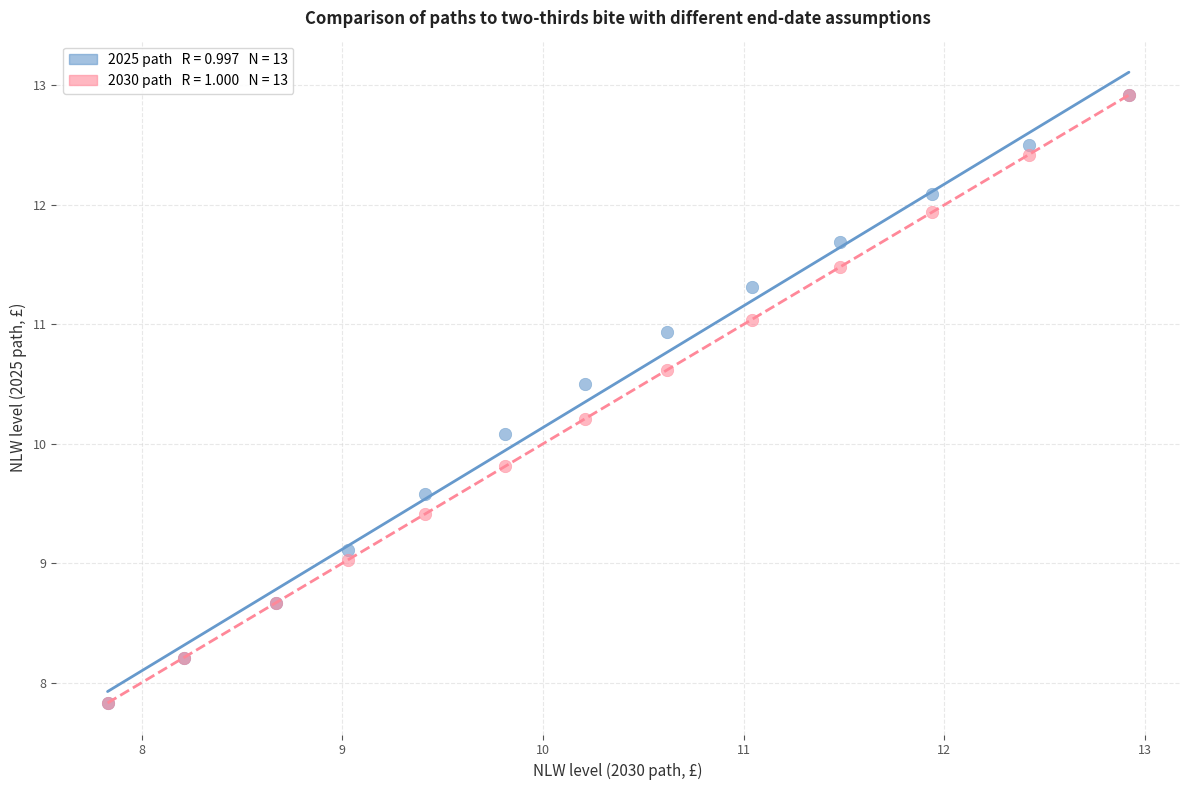

Across all series, what Y value is closest to 10?

10.1